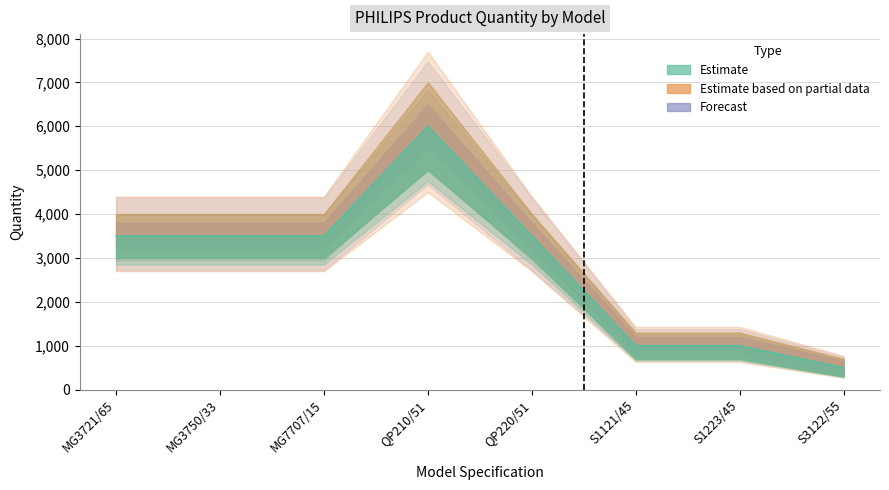

What is the change in value from MG3721/65 to QP210/51?

+2500